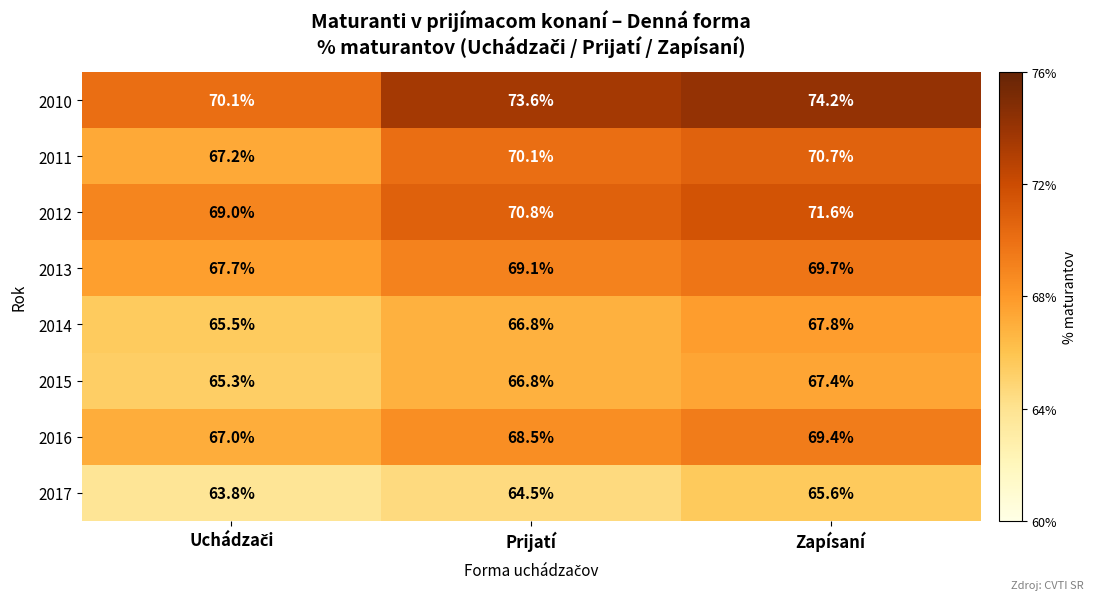

List the series in order of their peak value, highest first.

2010, 2012, 2011, 2013, 2016, 2014, 2015, 2017